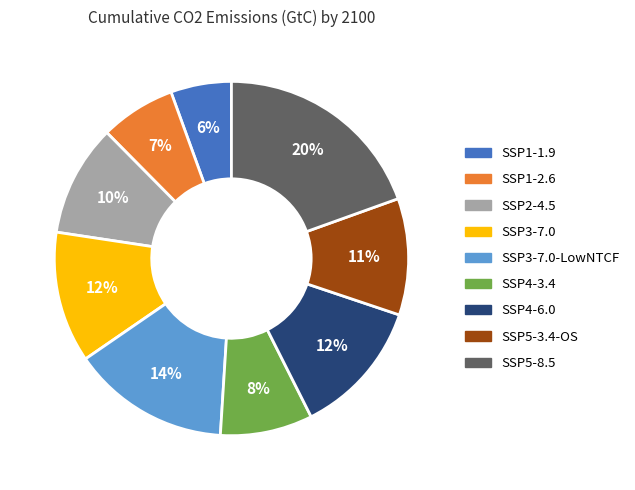

The SSP3-7.0 slice represents 12% of the pie. True or false?

True